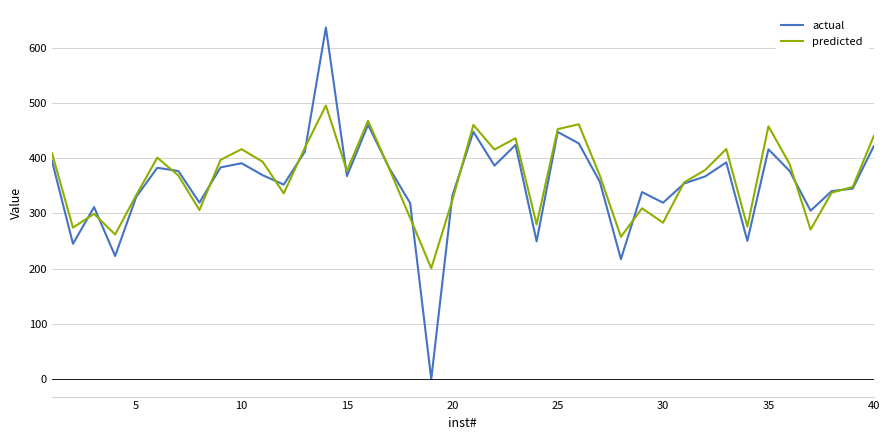

Rank the series by their maximum value, from highest to lowest.

actual, predicted